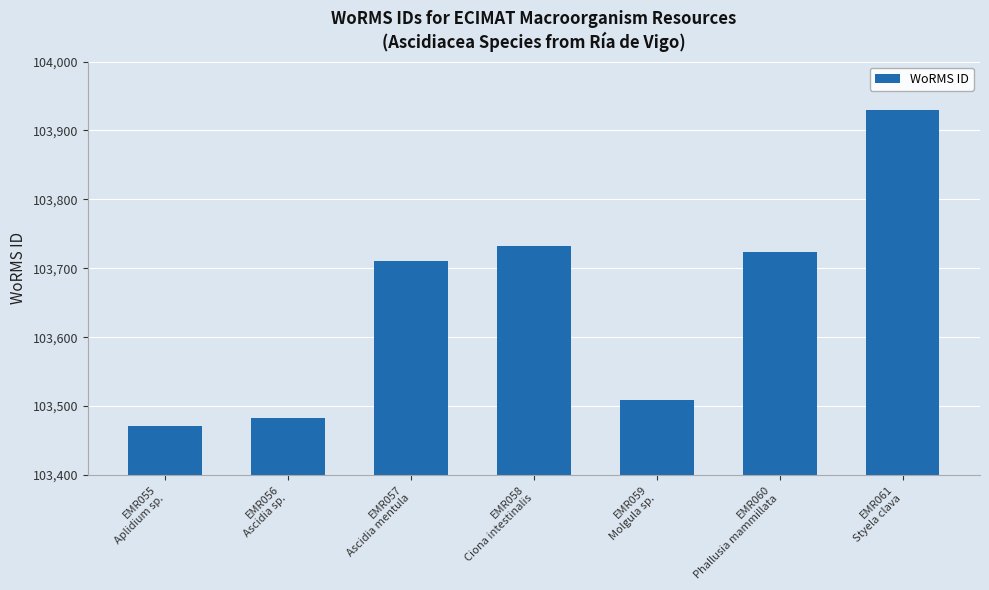

What position from the left is EMR058
Ciona intestinalis?

4